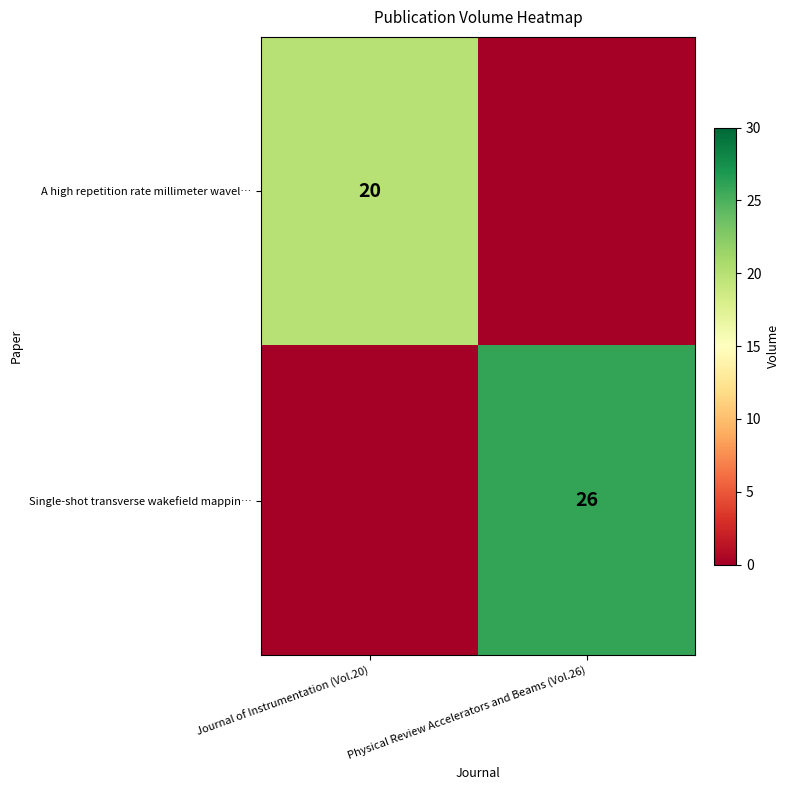

The value of Single-shot transverse wakefield mappin… at Physical Review Accelerators and Beams (Vol.26) is 38. True or false?

False